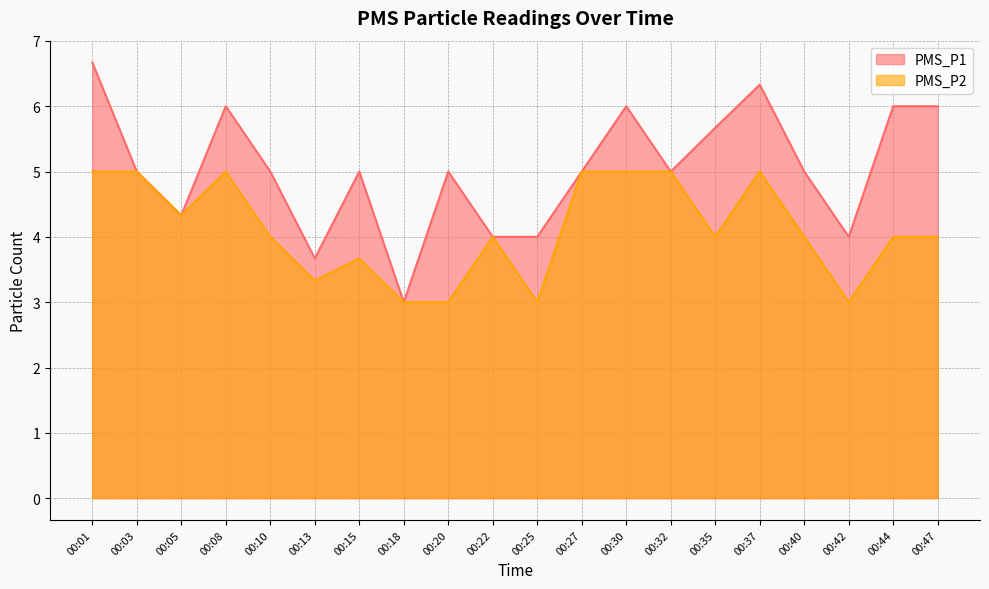

The value of PMS_P1 at 00:35 is 9.1. True or false?

False